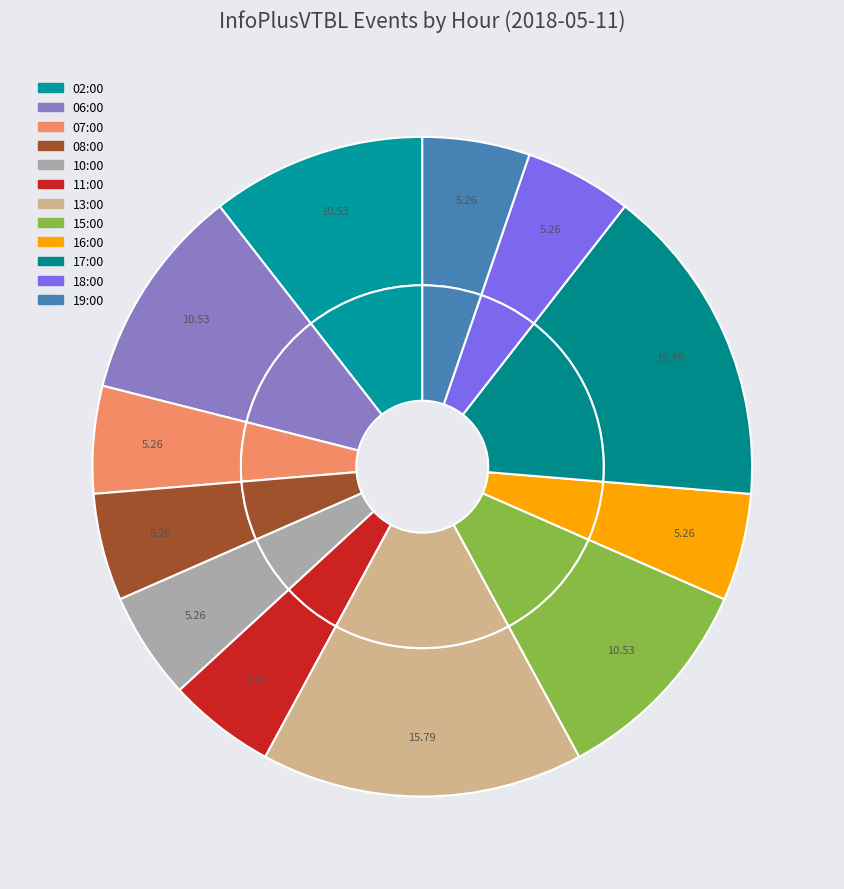

Which slice is the largest?

13:00